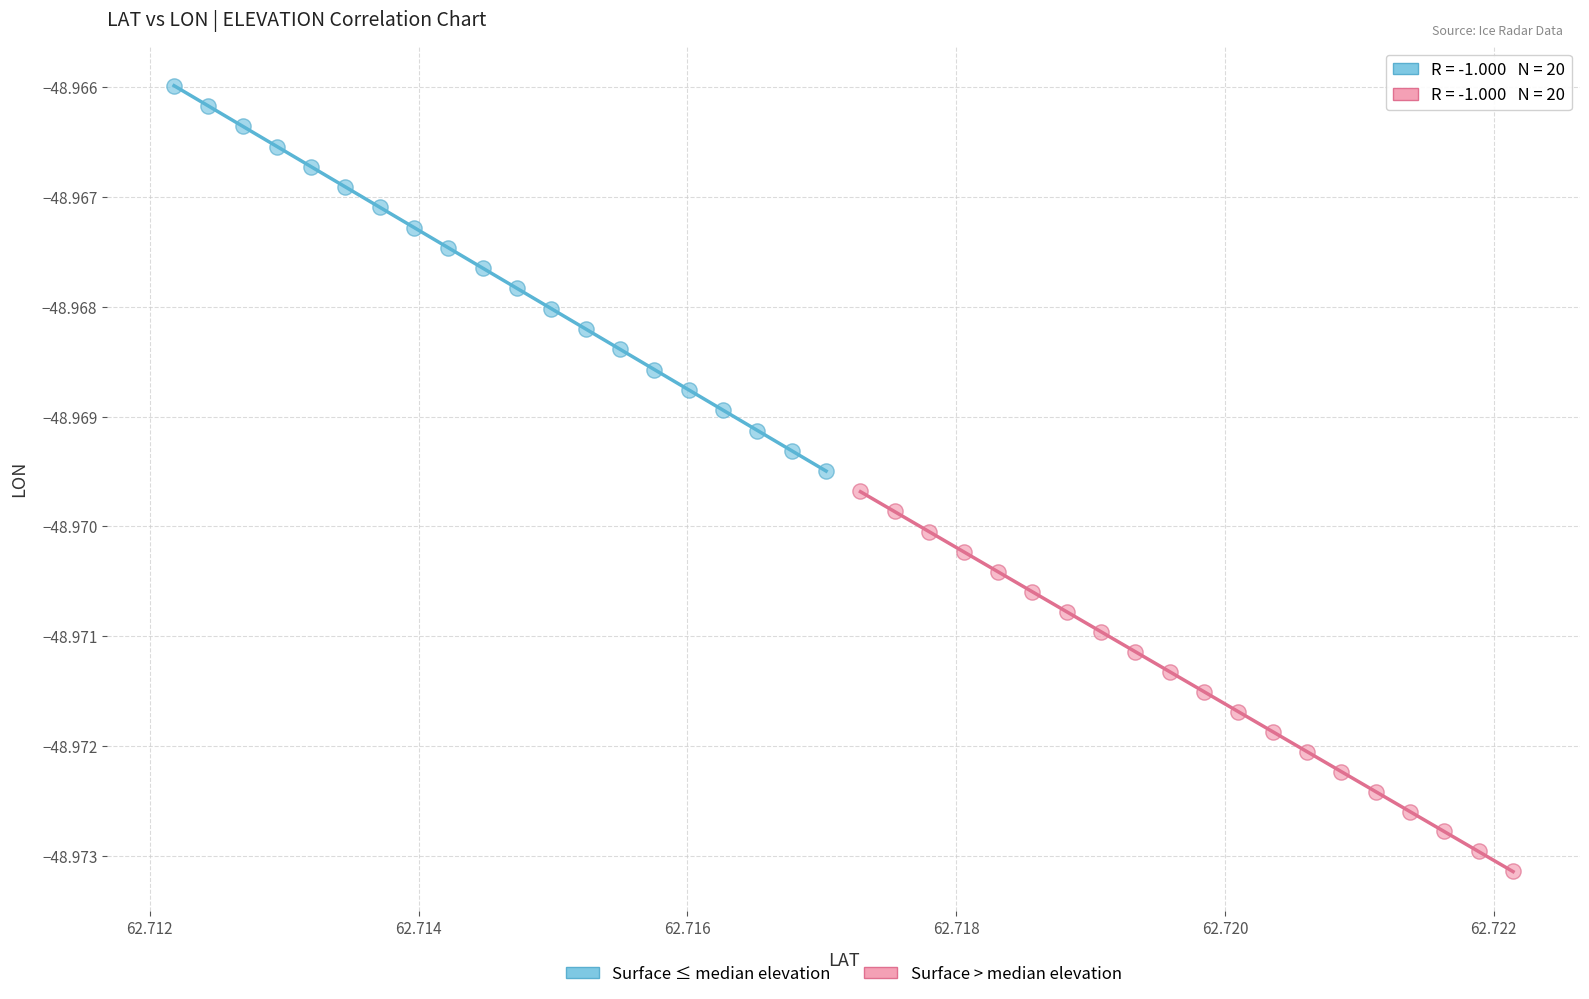

Which series reaches the maximum Y coordinate?

Surface ≤ median elevation